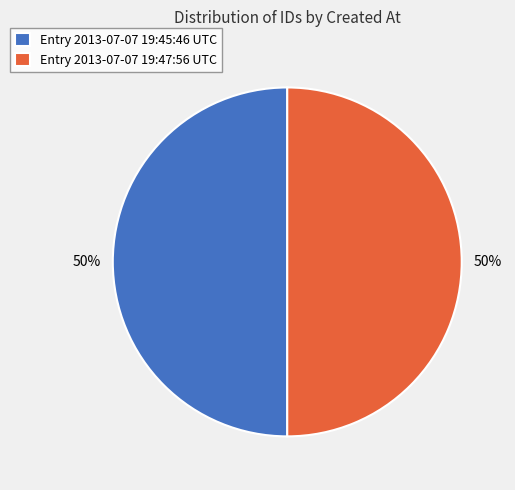

Is it true that Entry 2013-07-07 19:45:46 UTC is 50% of the pie?

True